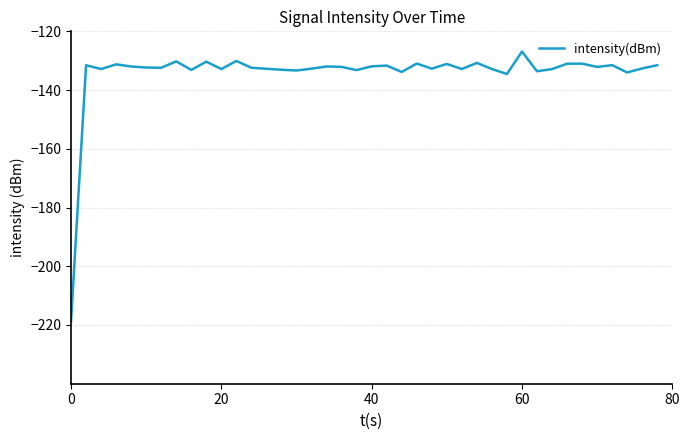

What is the difference between the maximum and minimum values?

91.8